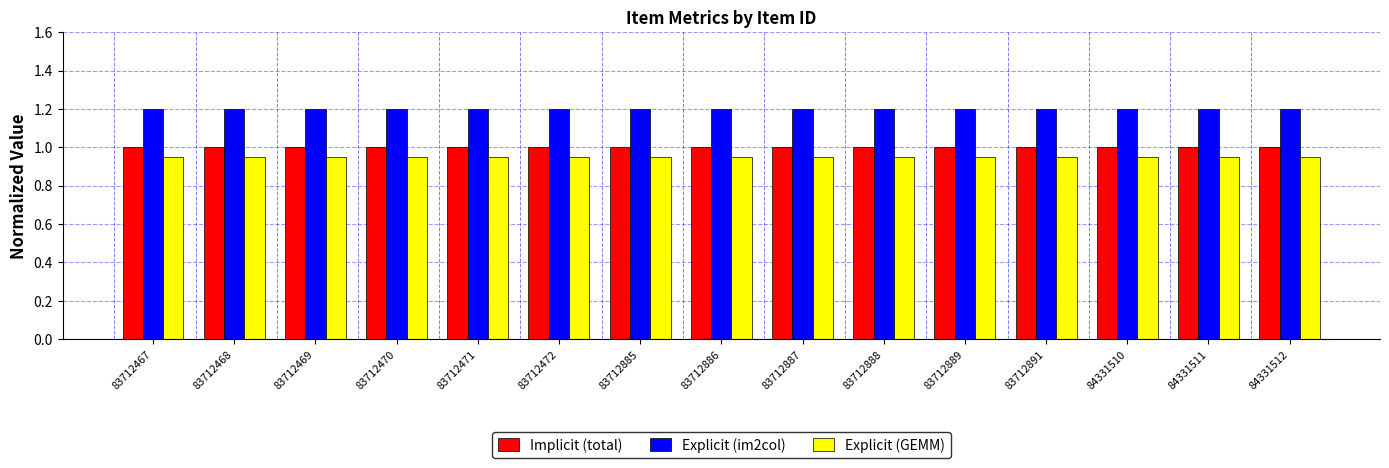

What is the greatest value displayed?

1.2